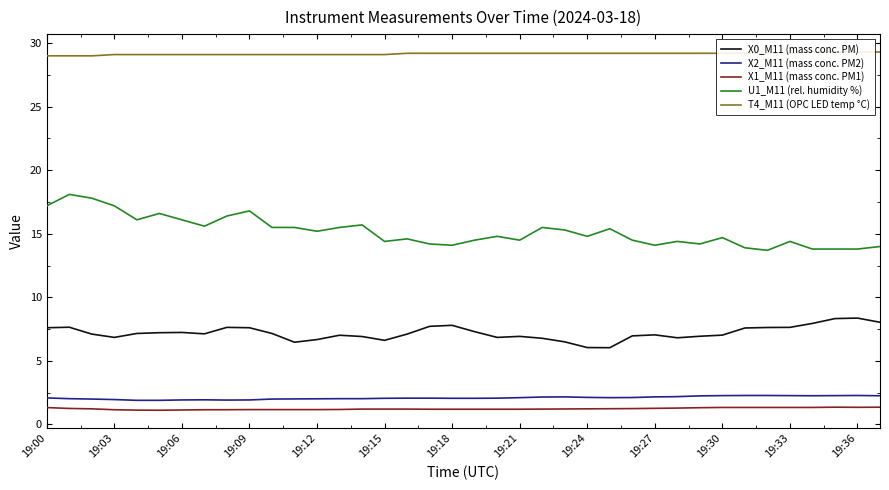

What is the difference between the second highest and second lowest values in the T4_M11 (OPC LED temp °C) series?

0.3